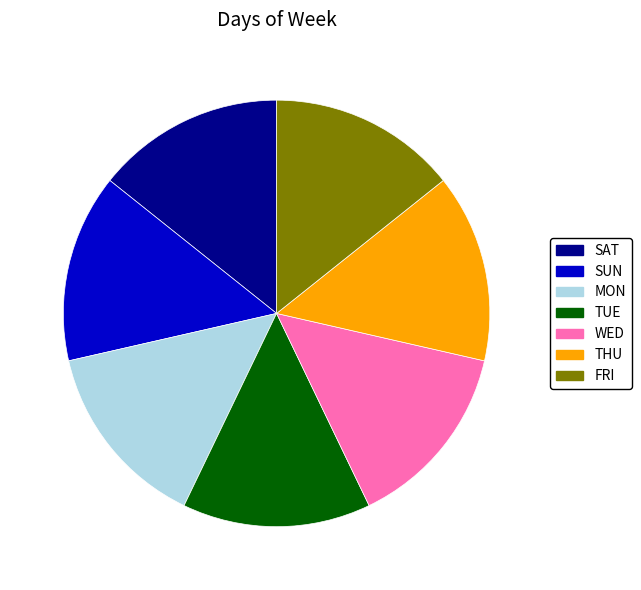

Is it true that TUE is 14% of the pie?

True